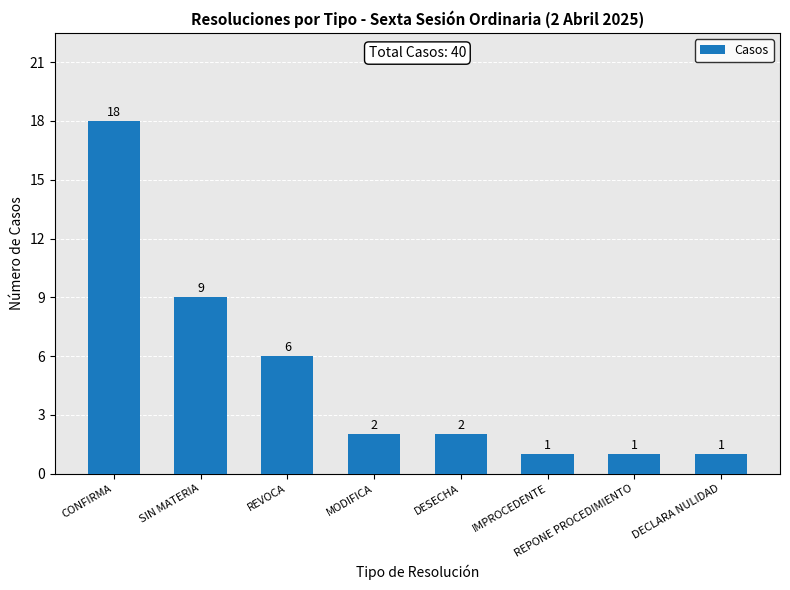

Is it true that the value at IMPROCEDENTE is 1?

True